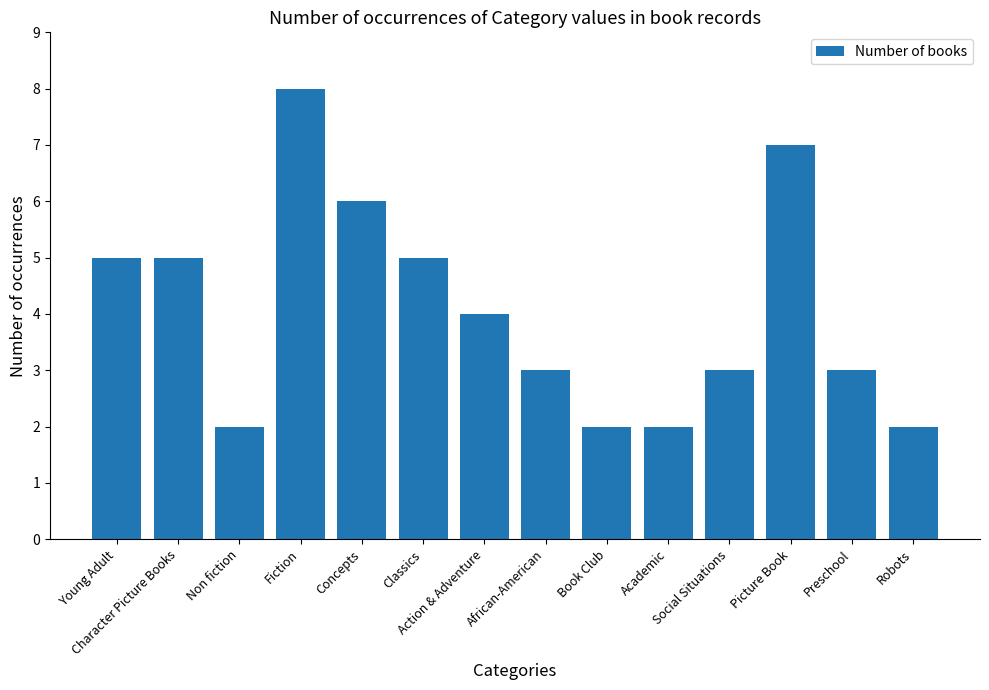

What is the difference between the maximum and minimum values?

6